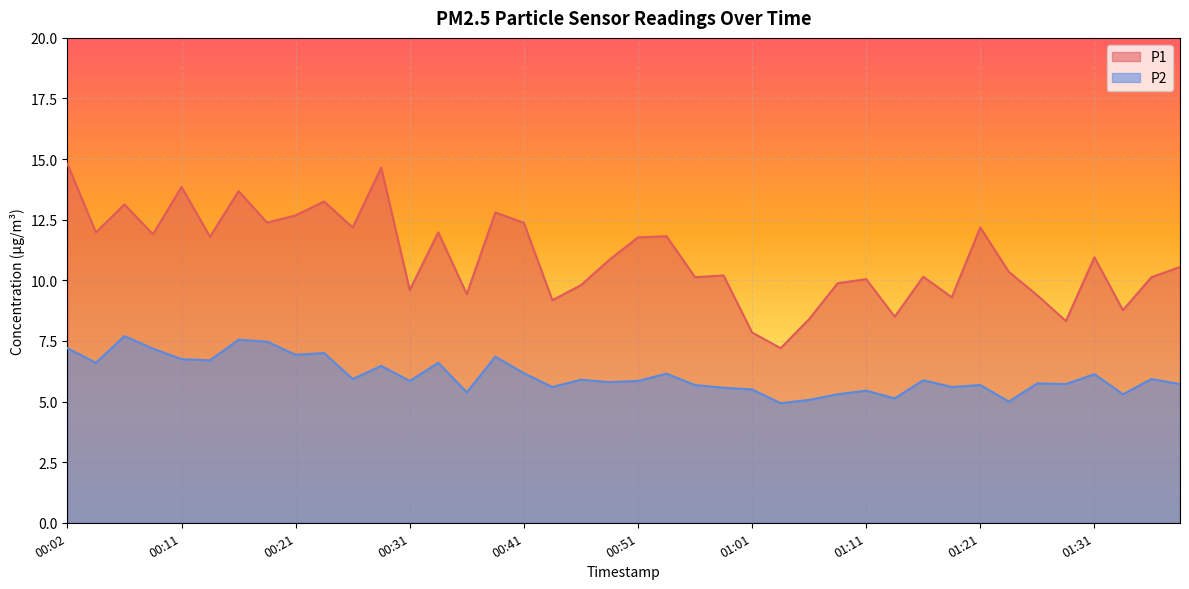

What are all the series names shown in the legend?

P1, P2